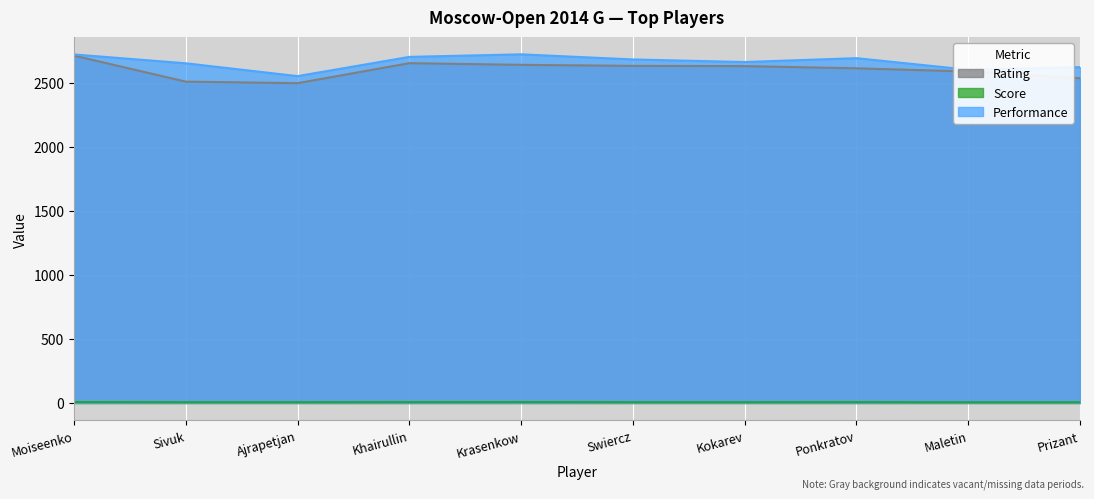

At Prizant, list the series in order from largest to smallest.

Performance, Rating, Score